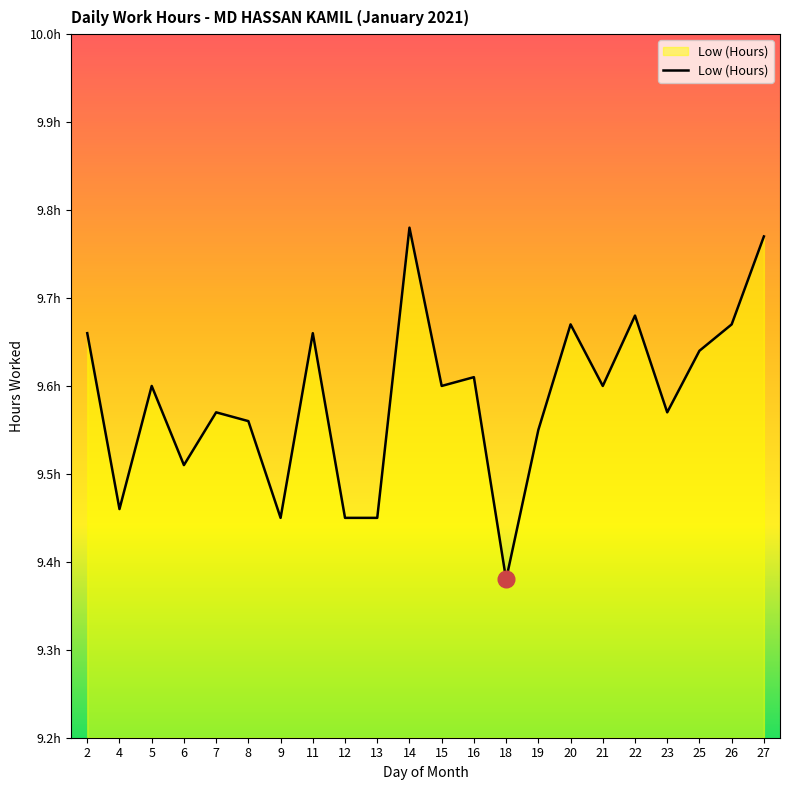

Does the chart display data point markers on the line(s)?

No